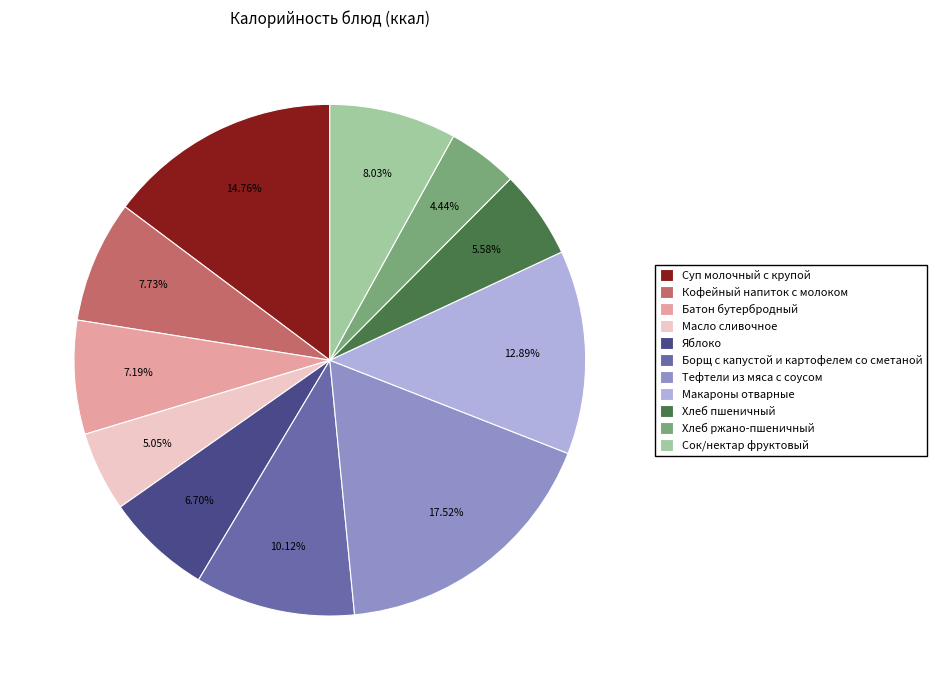

Is there any slice that represents more than half of the pie?

No